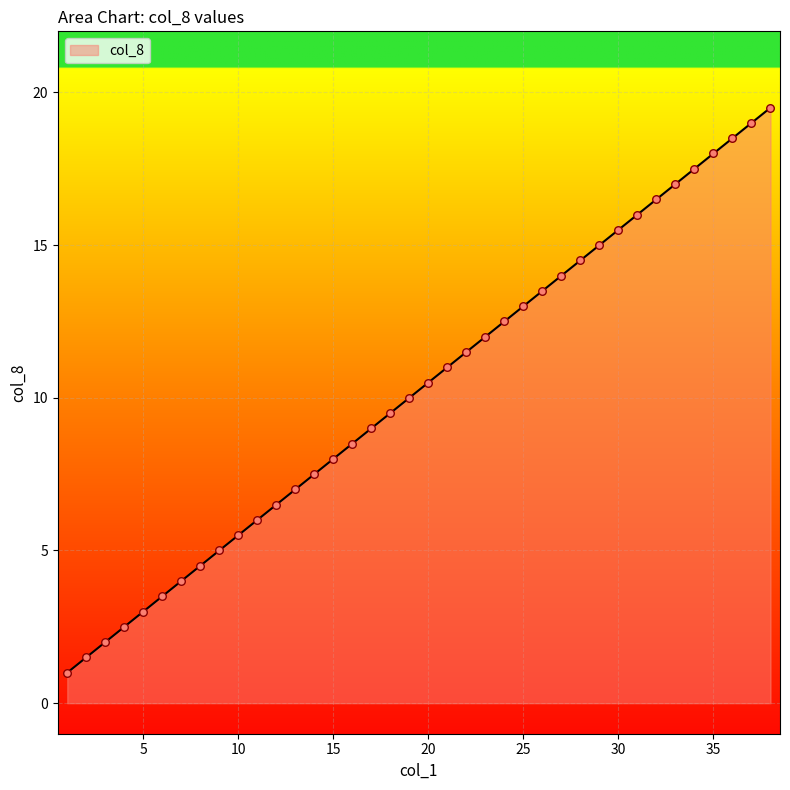

What is the maximum value shown in the chart?

19.5